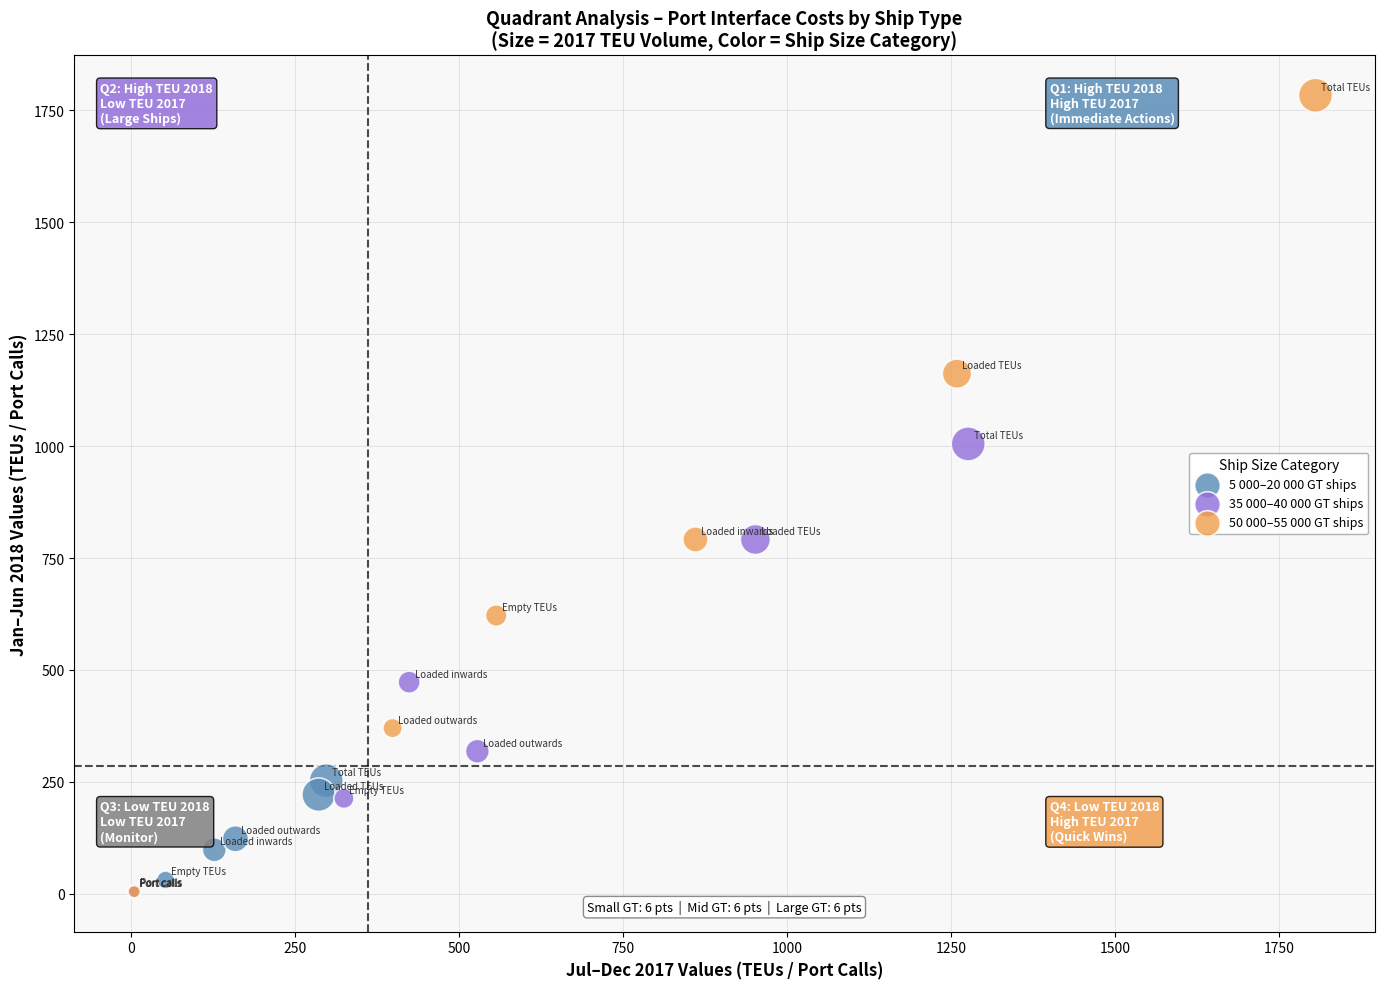

Which series has the widest spread of Y values?

50 000–55 000 GT ships